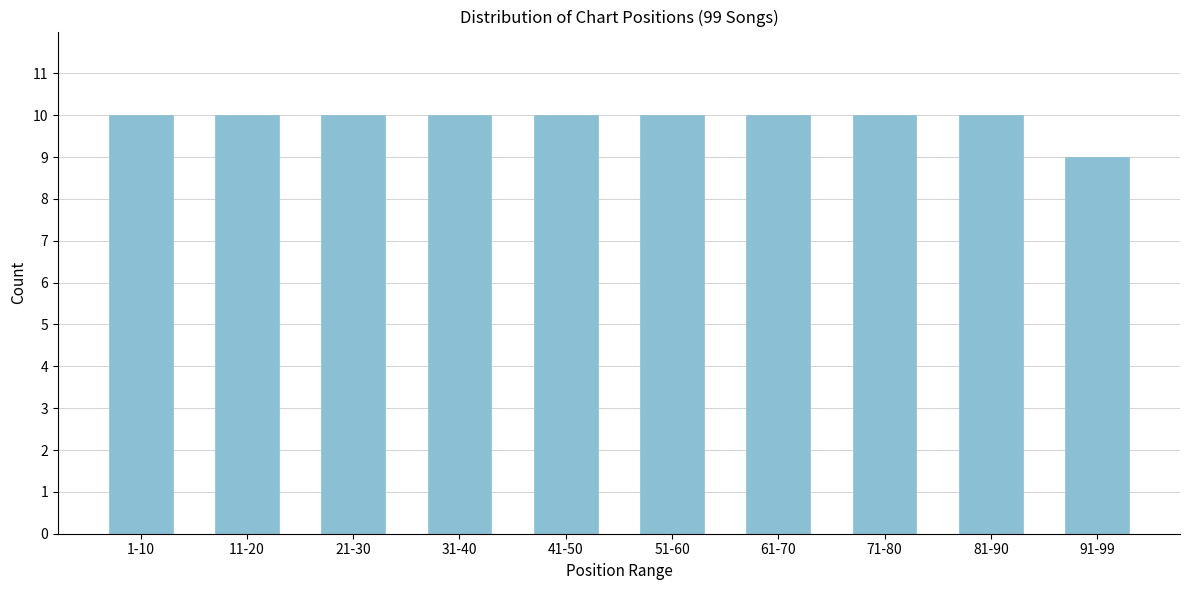

Reading left to right, list all the values displayed in this chart.

10	10	10	10	10	10	10	10	10	9